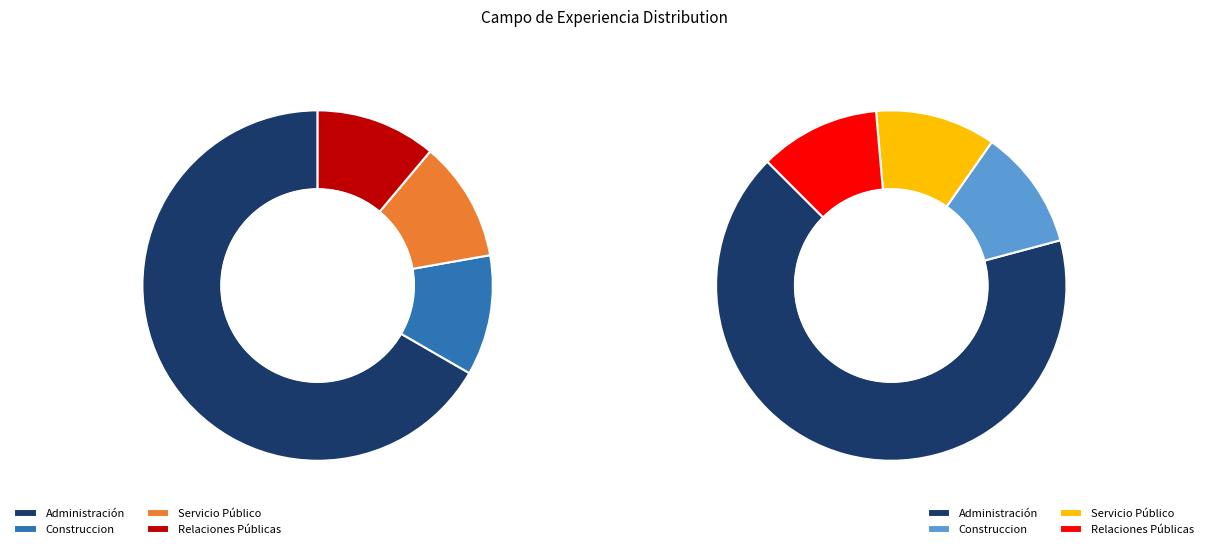

Which category has the biggest portion of the pie?

Administración